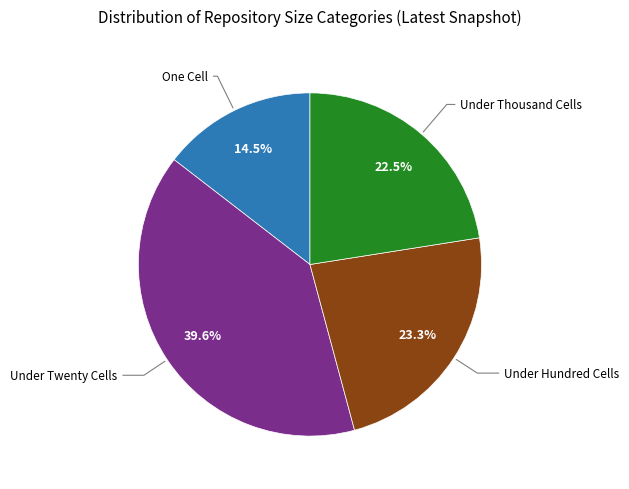

Does any single category account for the majority?

No